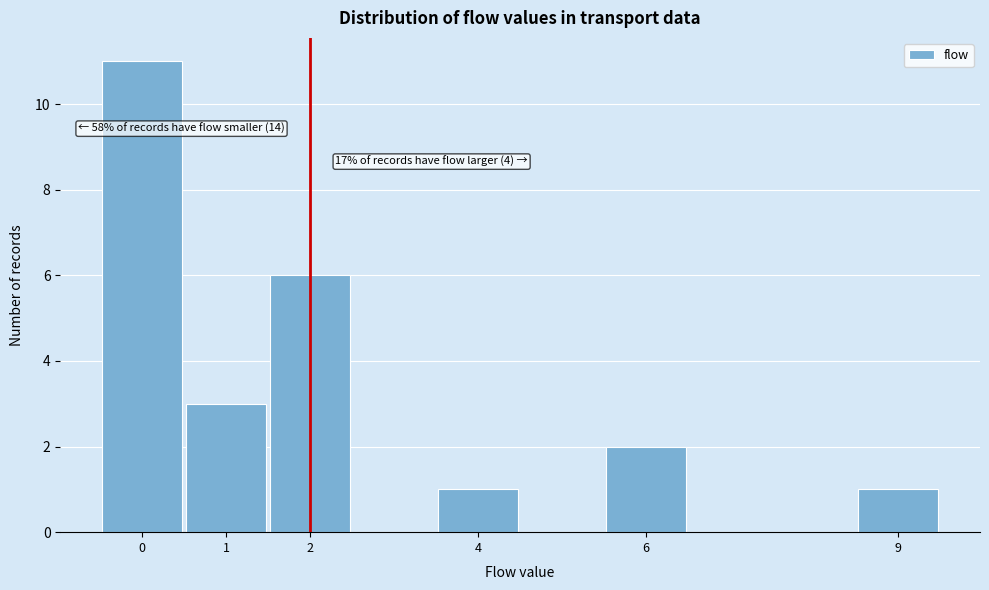

Over which range of the x-axis is the bar tallest?

-0.5 to 0.5